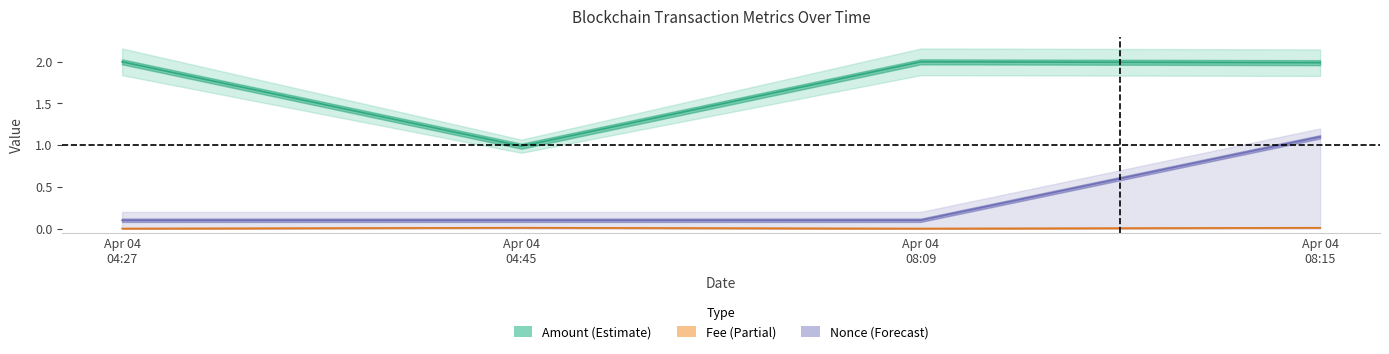

Where is Fee nearest to the value 0?

Apr 04 04:27